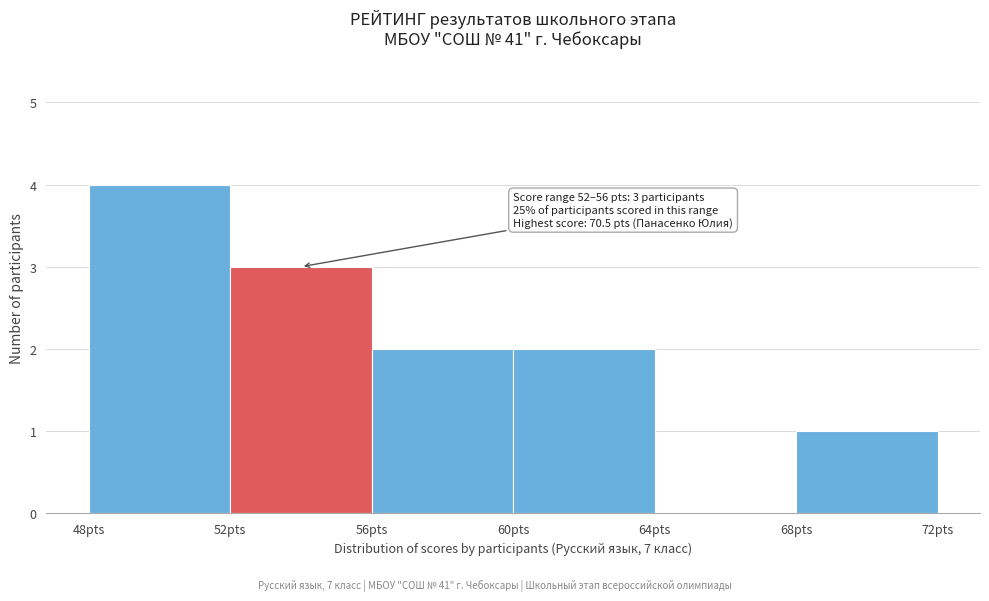

Which range on the x-axis has the tallest bar?

48 to 52